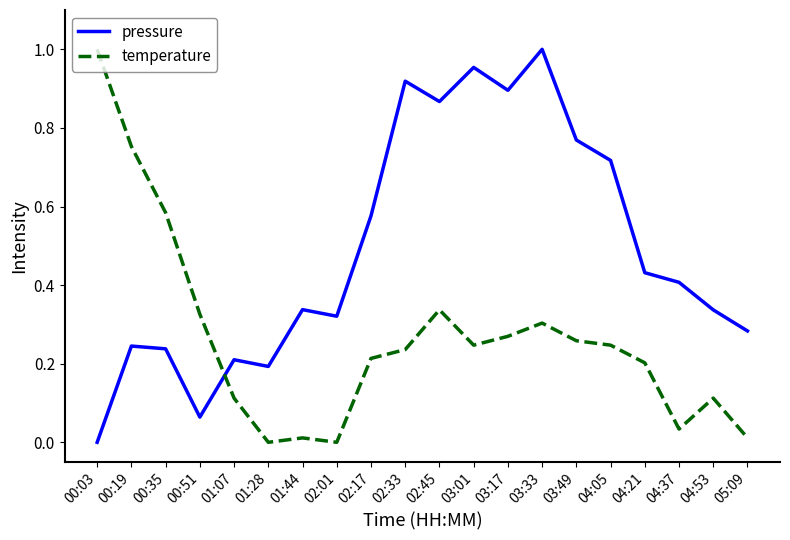

Which series has the largest total across all categories?

pressure